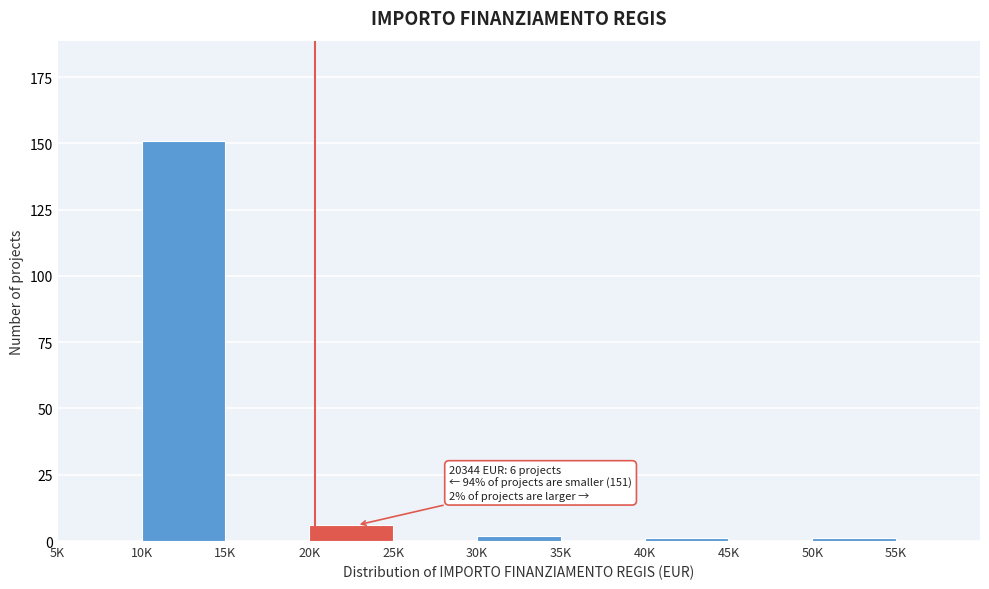

Reading left to right, extract all data points from this chart.

5K=0	10K=151	15K=0	20K=6	25K=0	30K=2	35K=0	40K=1	45K=0	50K=1	55K=0